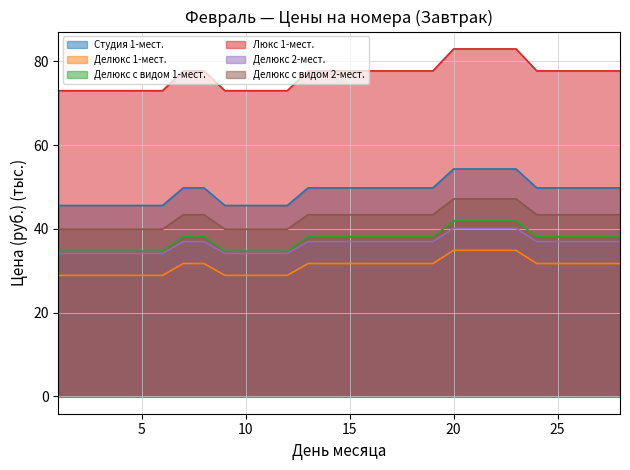

At which label does Делюкс 1-мест. reach its minimum?

1